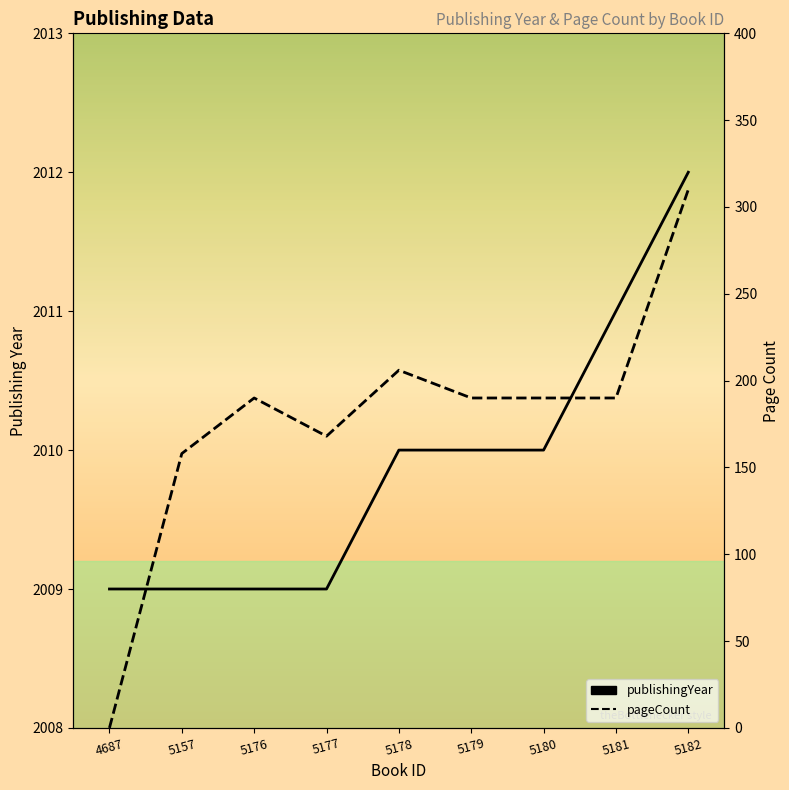

At how many categories does at least one series exceed 1990?

9